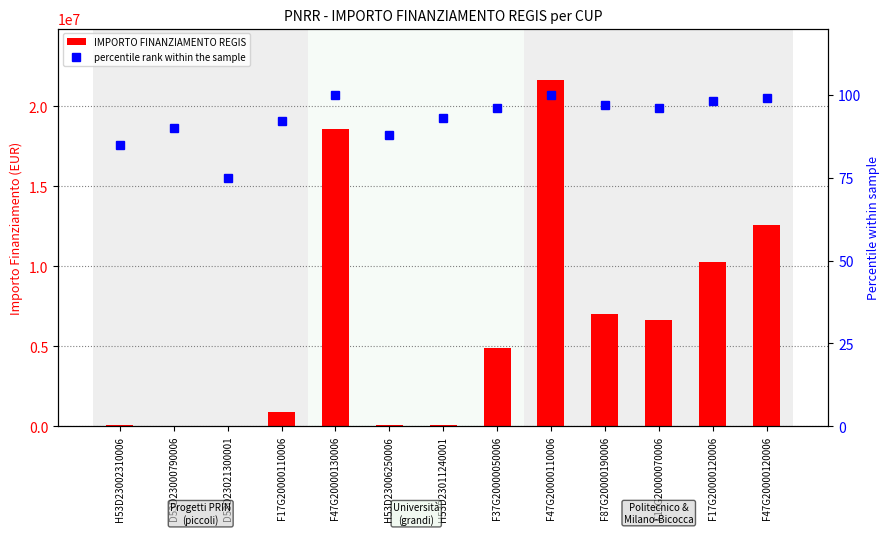

What is the difference between the highest and lowest values at F17G20000110006?

900538.0